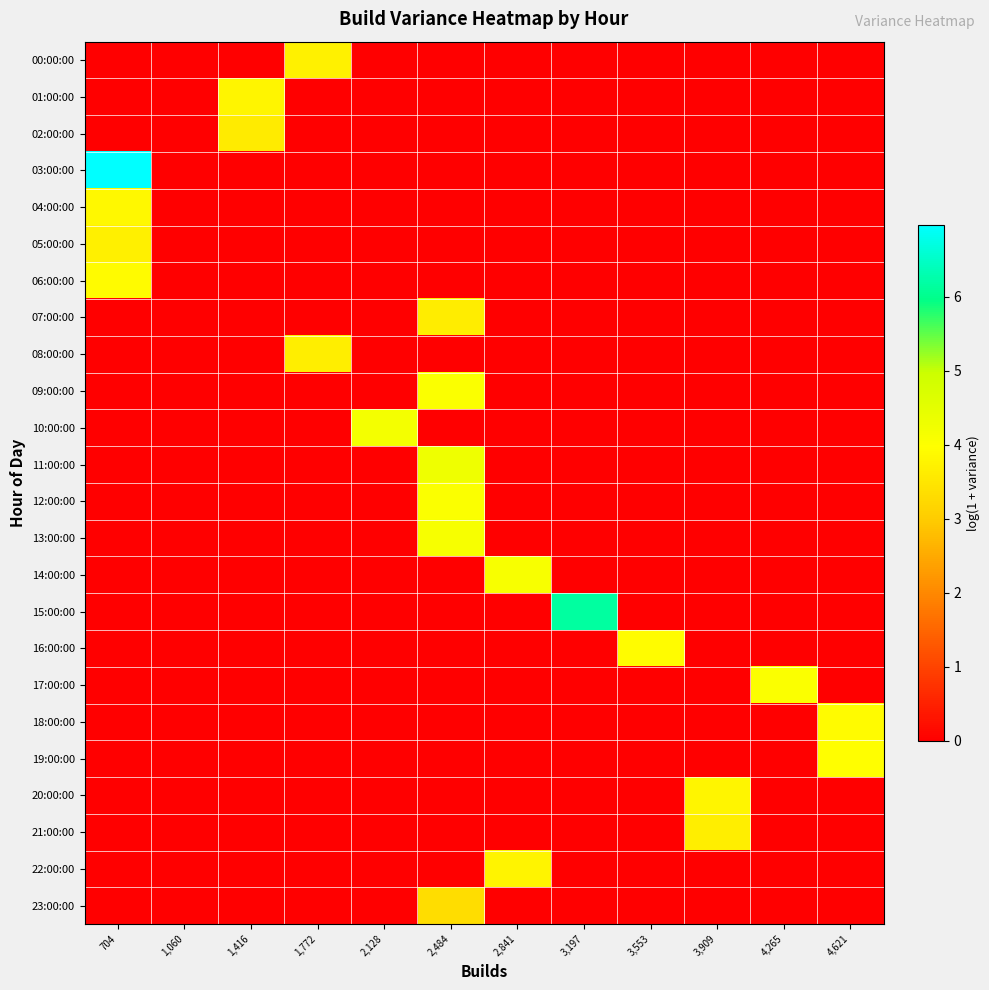

Which series changed the most between 1,416 and 2,841?

14:00:00